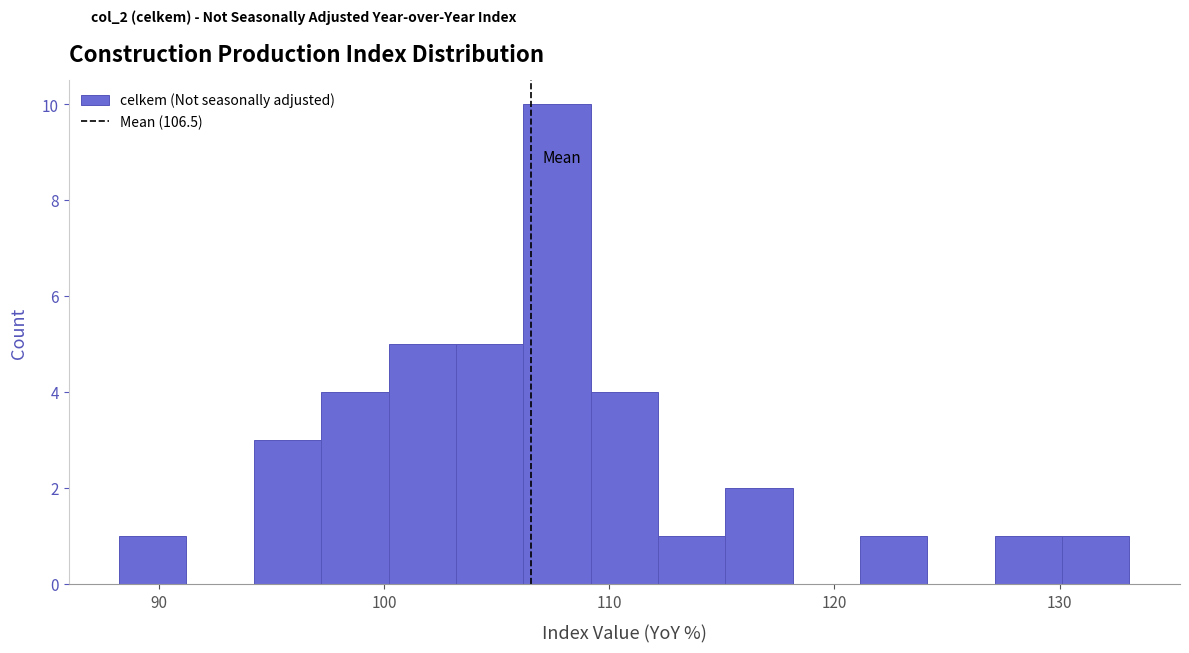

Read against the x-axis, roughly where is the centre of the tallest bar?

108